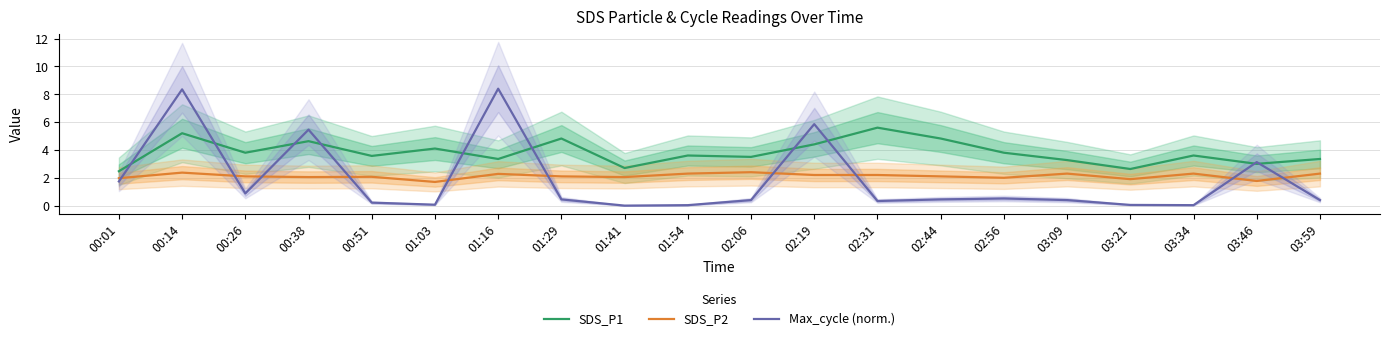

At how many categories does at least one series exceed 2?

20